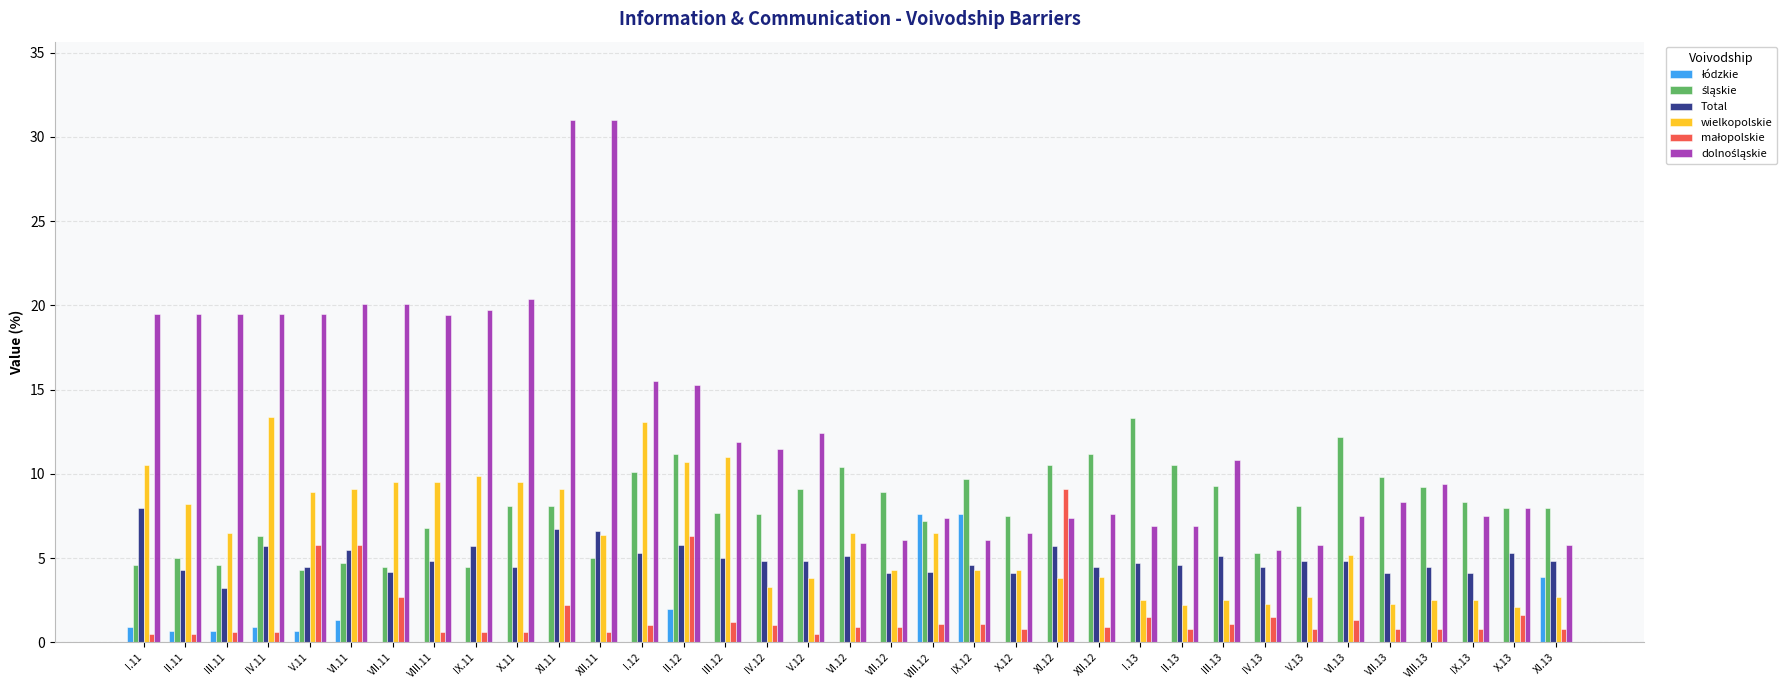

What is the maximum value for Total?

8.0